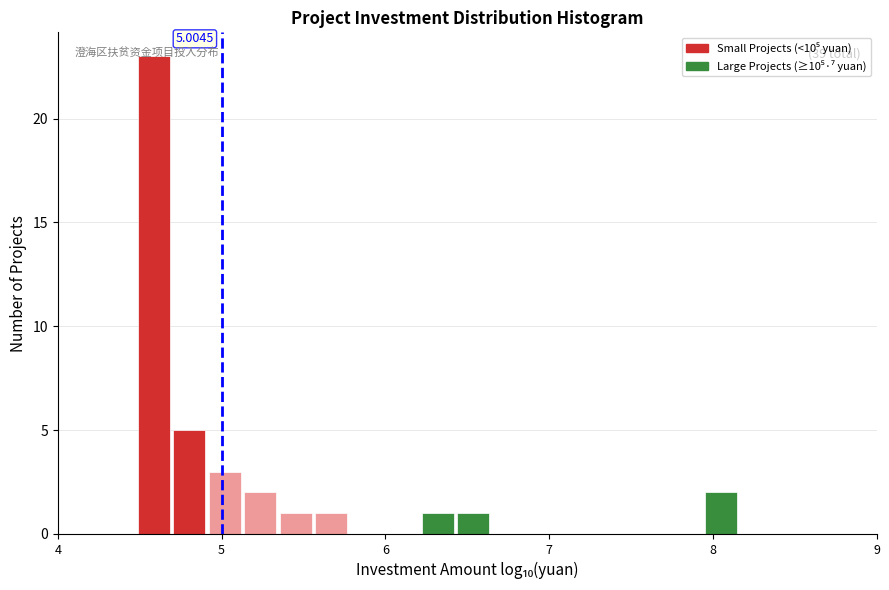

Around what value on the x-axis is the tallest bar? Give the approximate position of its centre, as read against the axis.

4.6